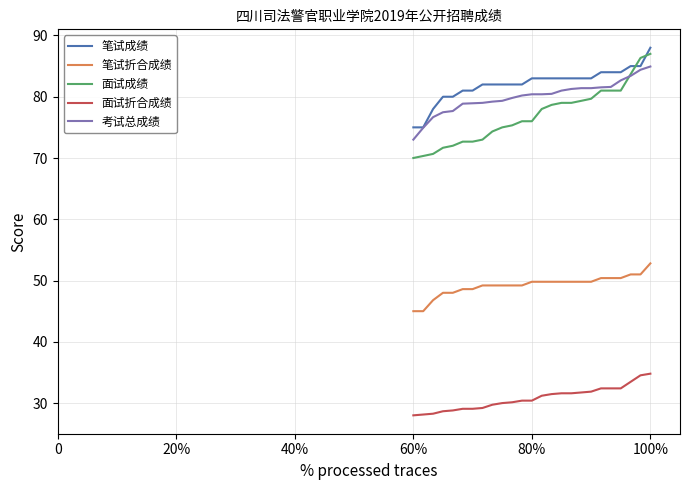

Does the chart have visible grid lines?

Yes